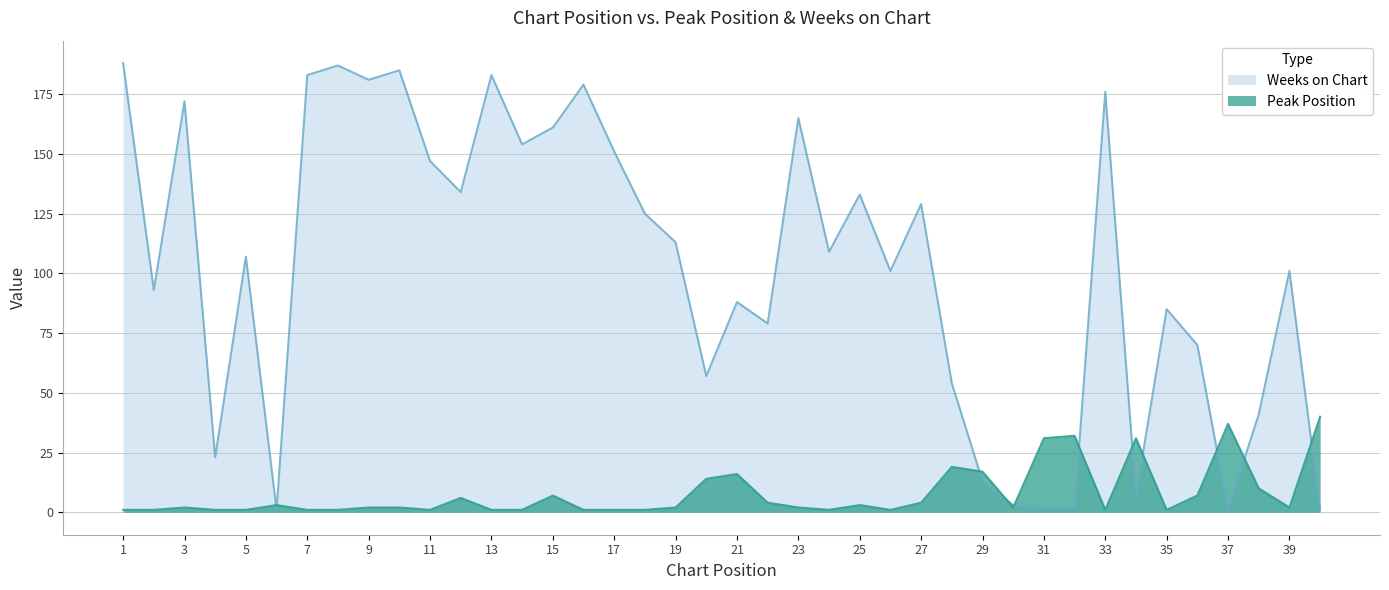

At which category does Peak Position reach its first local peak?

3